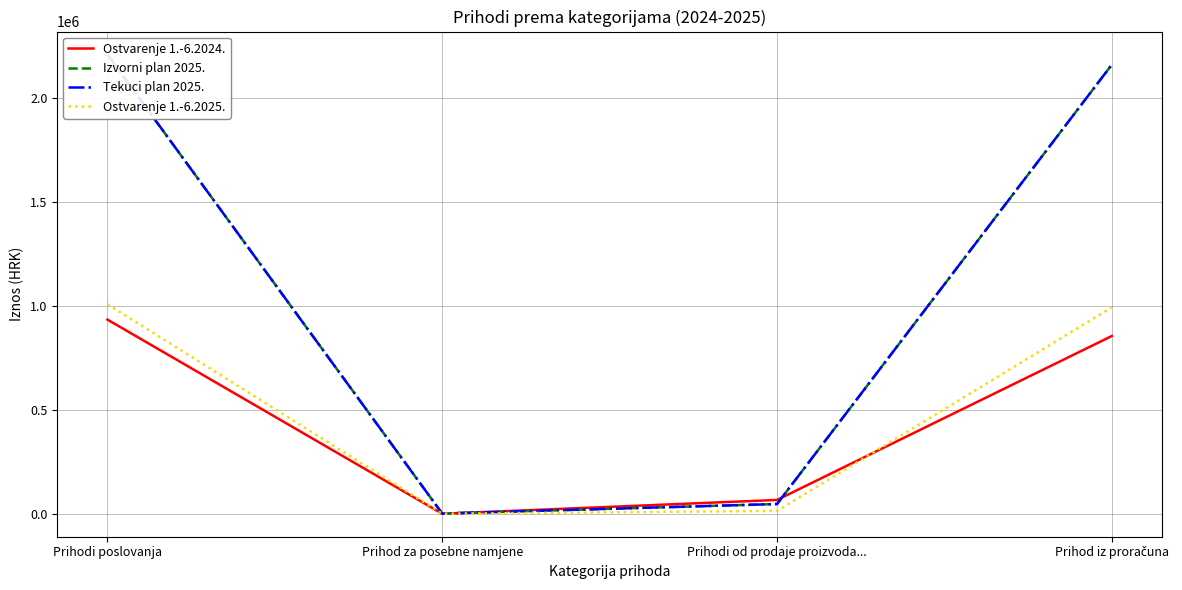

Where is Ostvarenje 1.-6.2024. nearest to the value 468073?

Prihod iz proračuna